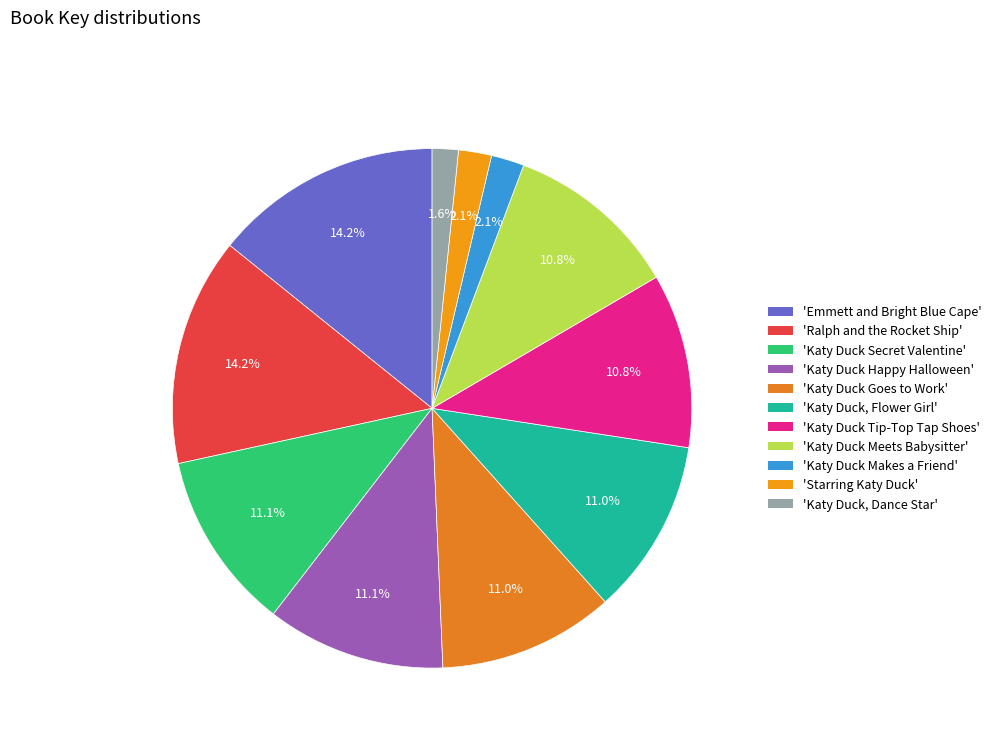

Count the number of slices in the pie.

11